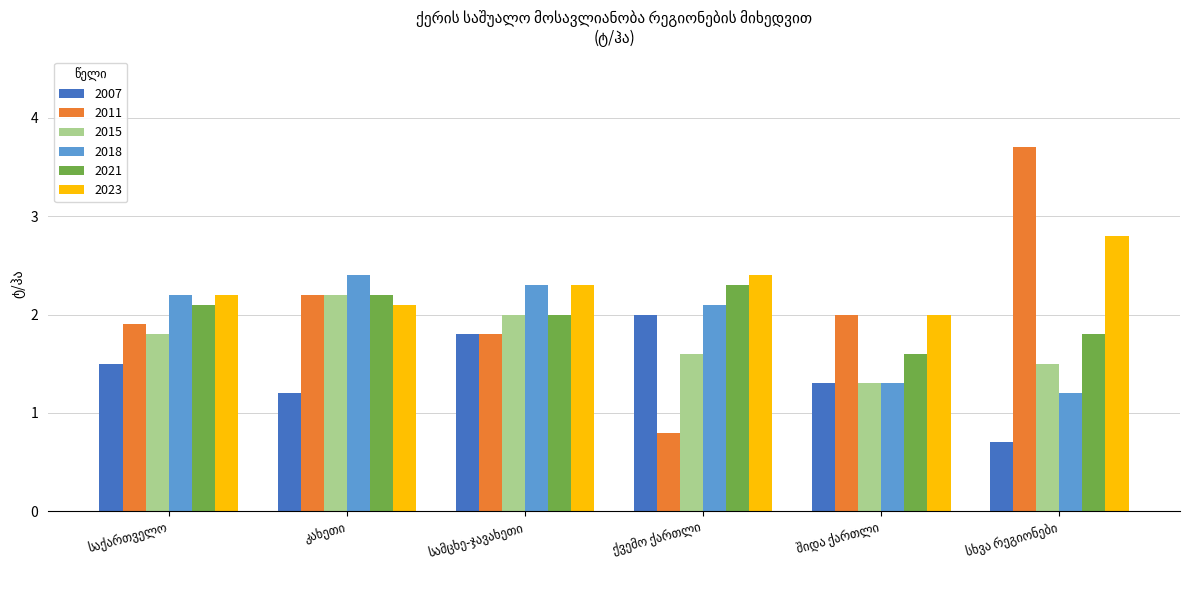

Count the number of data series in this chart.

6